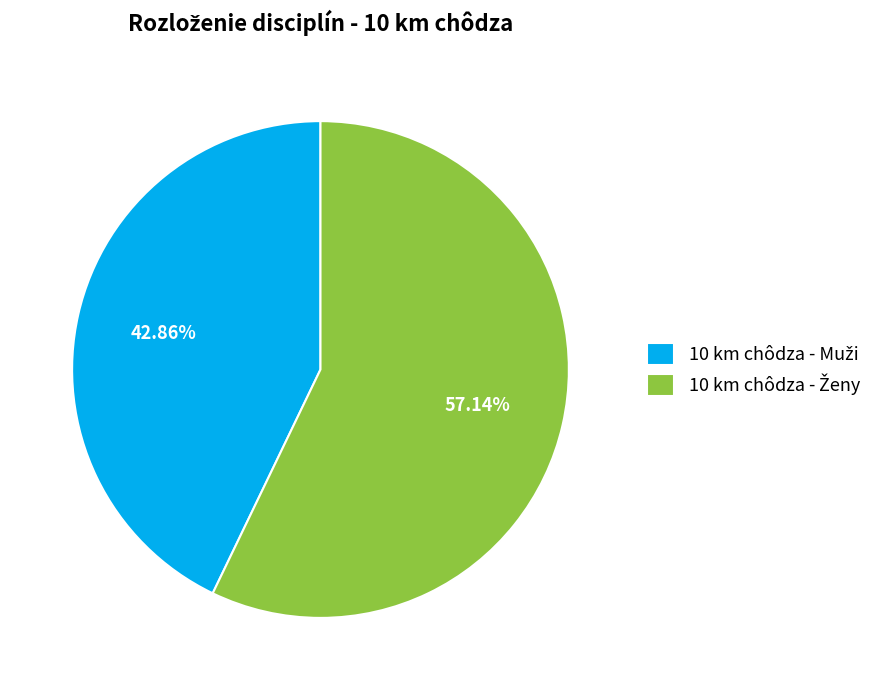

What is the change in value from 10 km chôdza - Muži to 10 km chôdza - Ženy?

+1